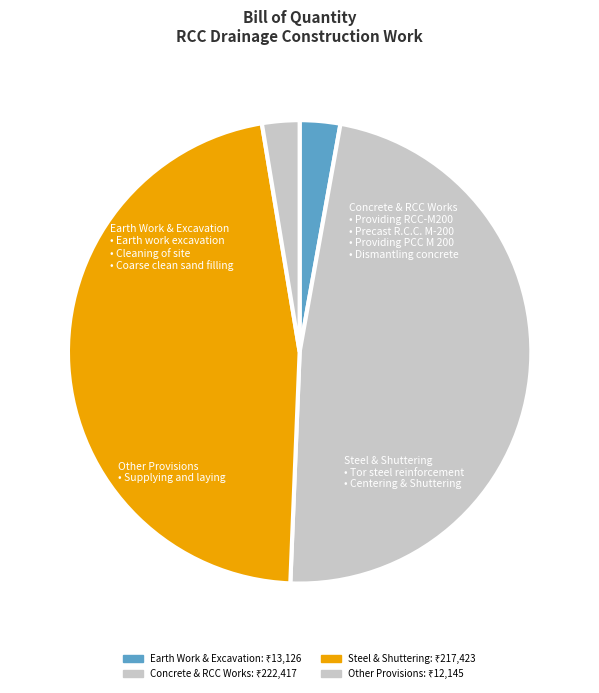

The Steel & Shuttering slice represents 47% of the pie. True or false?

True